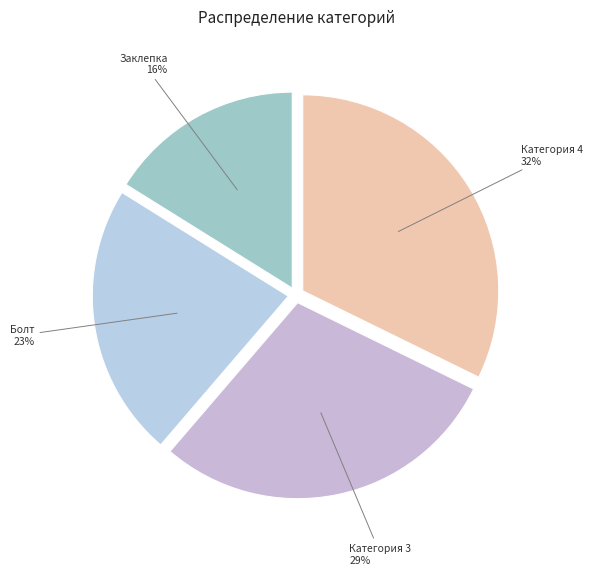

To the nearest percent, what percentage of the pie is Категория 3?

29%